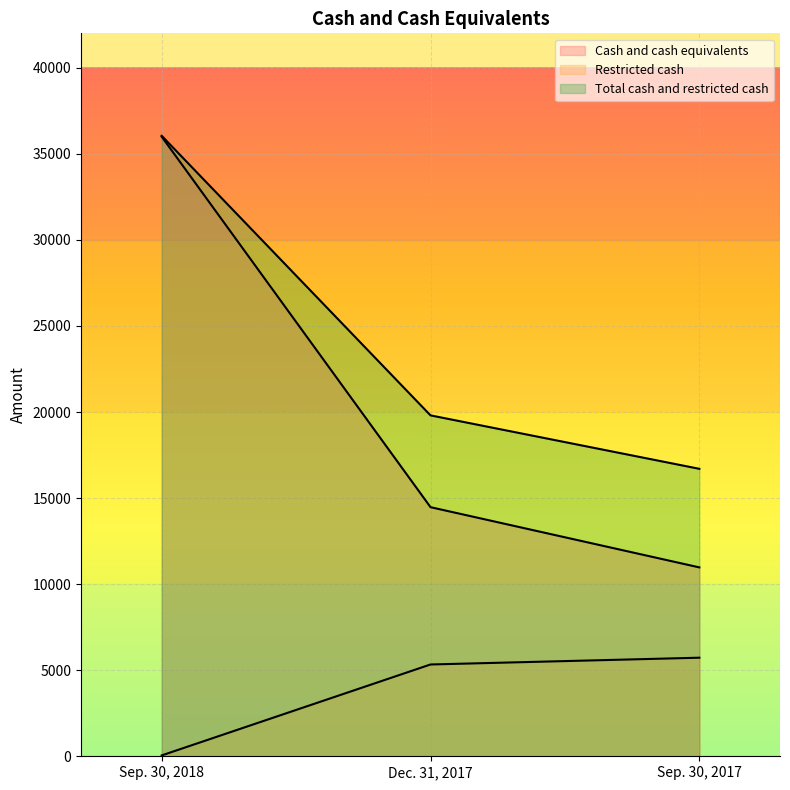

How many series are shown in this chart?

3